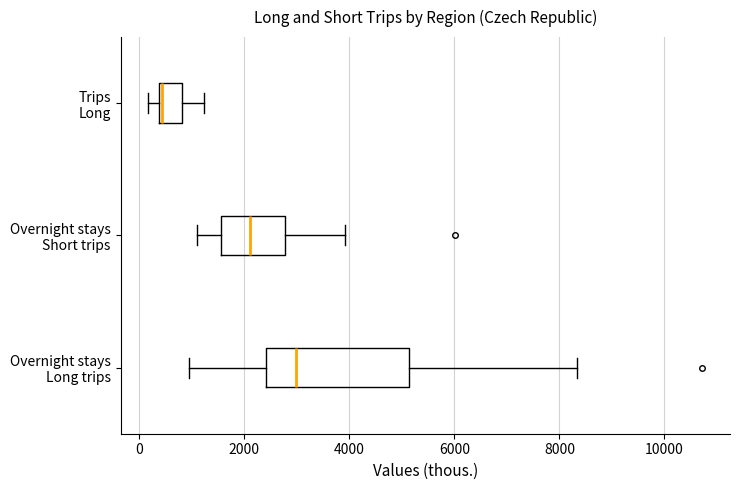

Reading bottom to top, read every box against the x-axis: the position of its median line, the range the box covers, and the ends of its whiskers. The values are not printed on the chart, so give them approximately, as read against the axis.

Overnight stays Long trips: median 3000, box 2400 to 5200, whiskers 1000 to 8400
Overnight stays Short trips: median 2000, box 1600 to 2800, whiskers 1200 to 4000
Trips Long: median 400, box 400 to 800, whiskers 200 to 1200